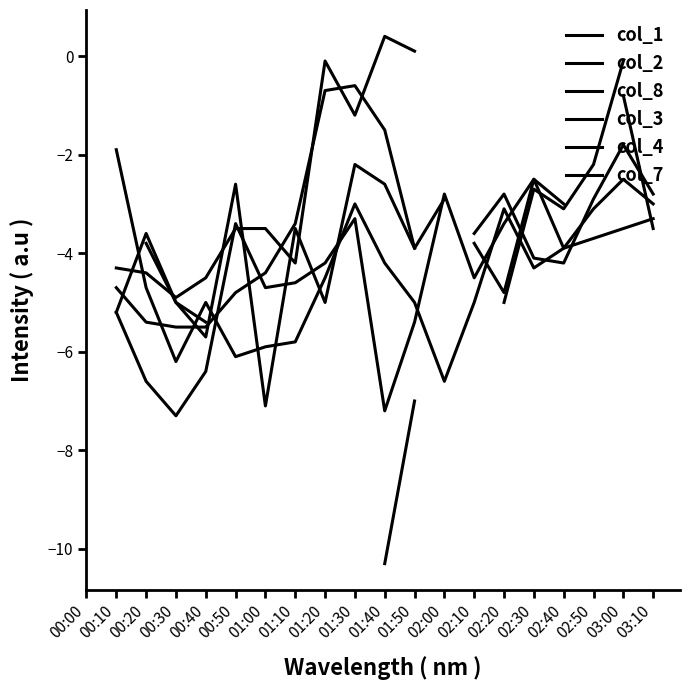

Is it true that col_3 equals -3.2 at 01:10?

False